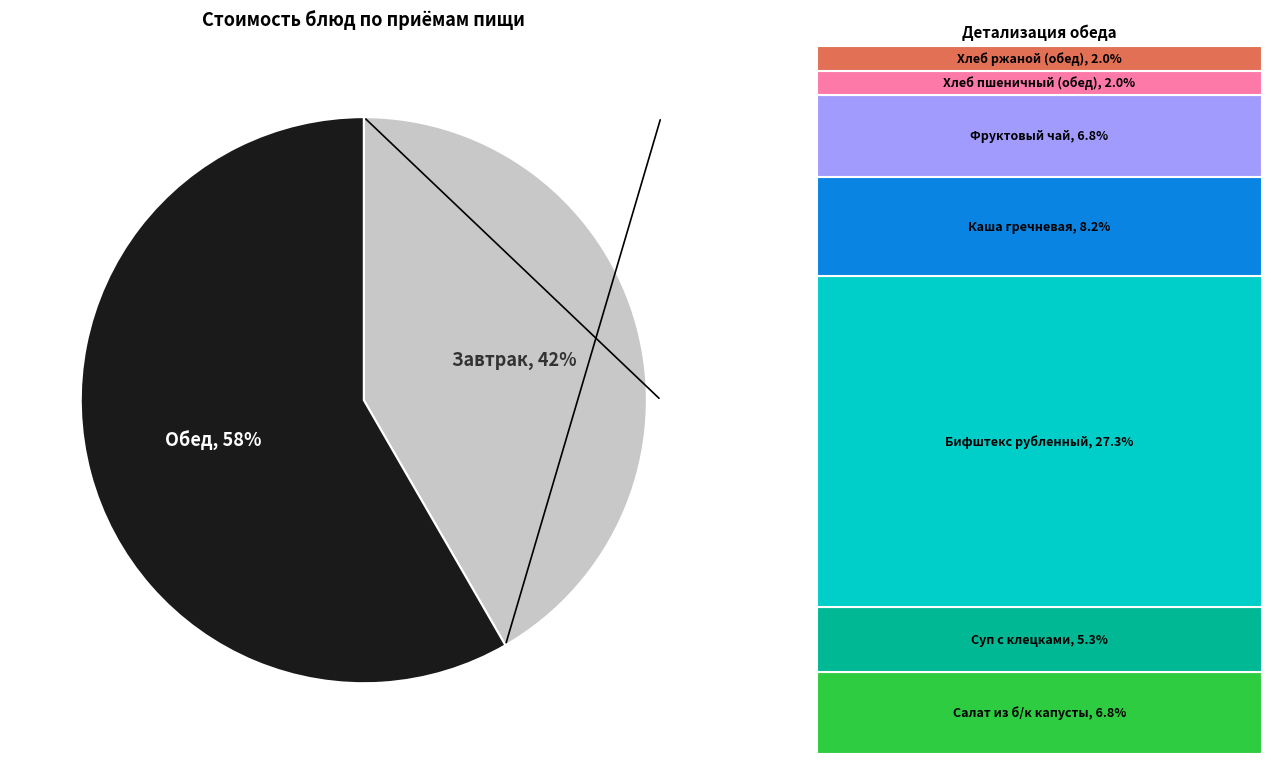

Is there a majority slice in this chart?

Yes